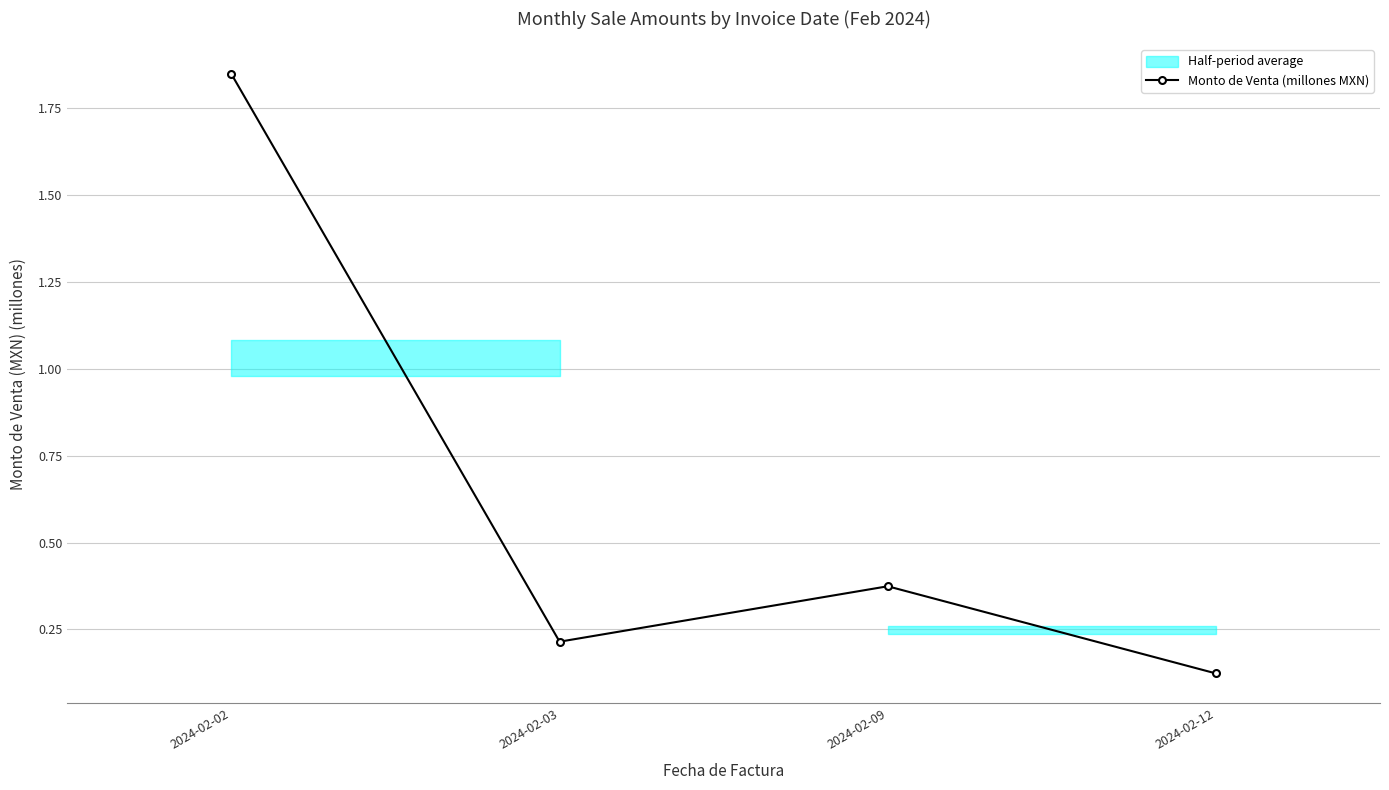

What is the smallest value displayed?

0.1